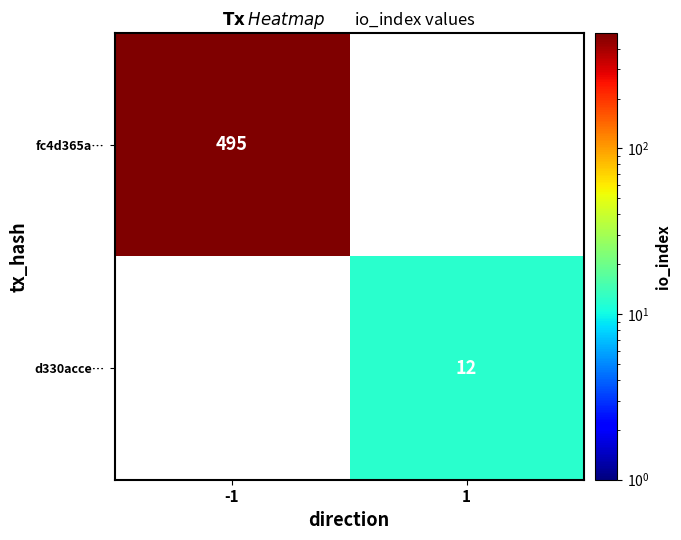

At how many categories does at least one series exceed 356?

1